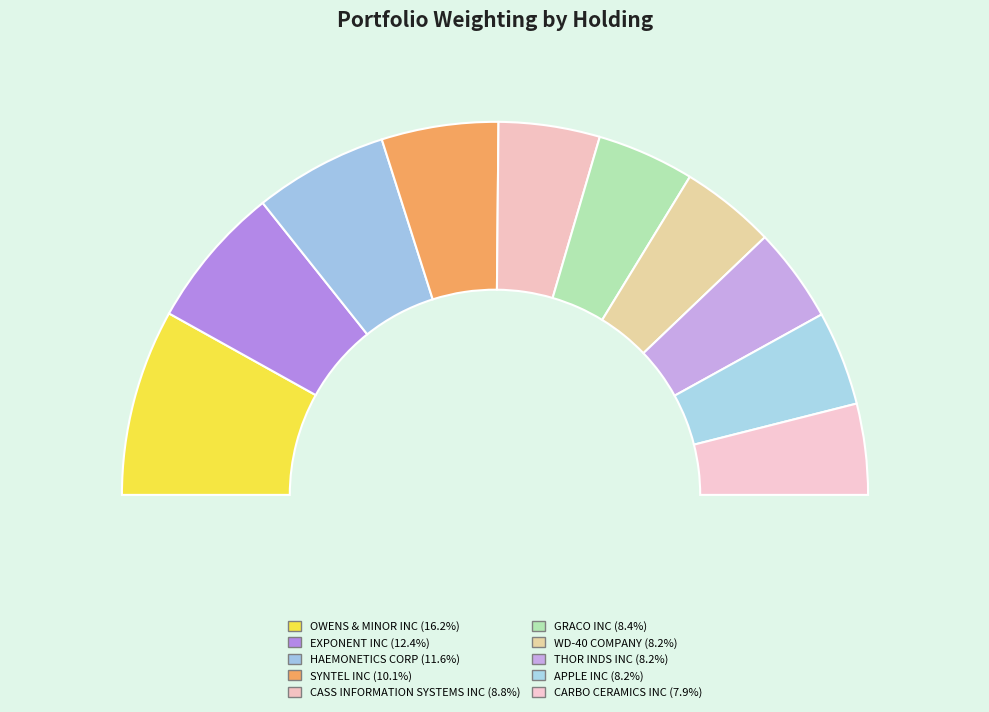

Count the number of slices in the pie.

10